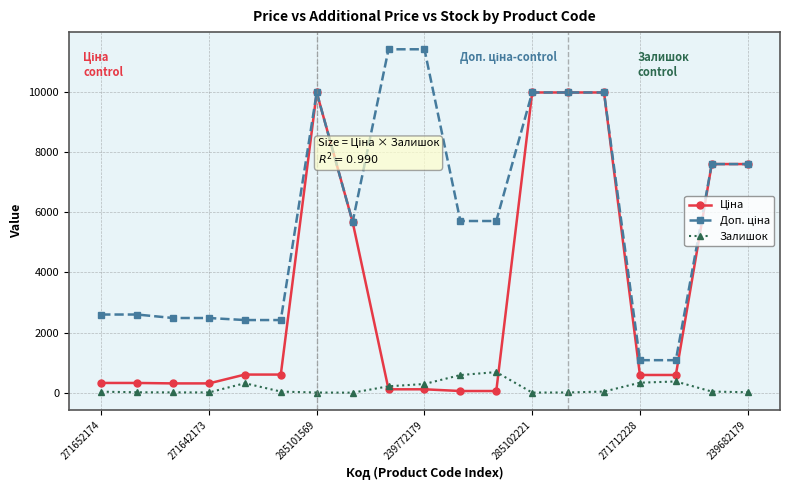

What is the greatest value displayed?

11410.0